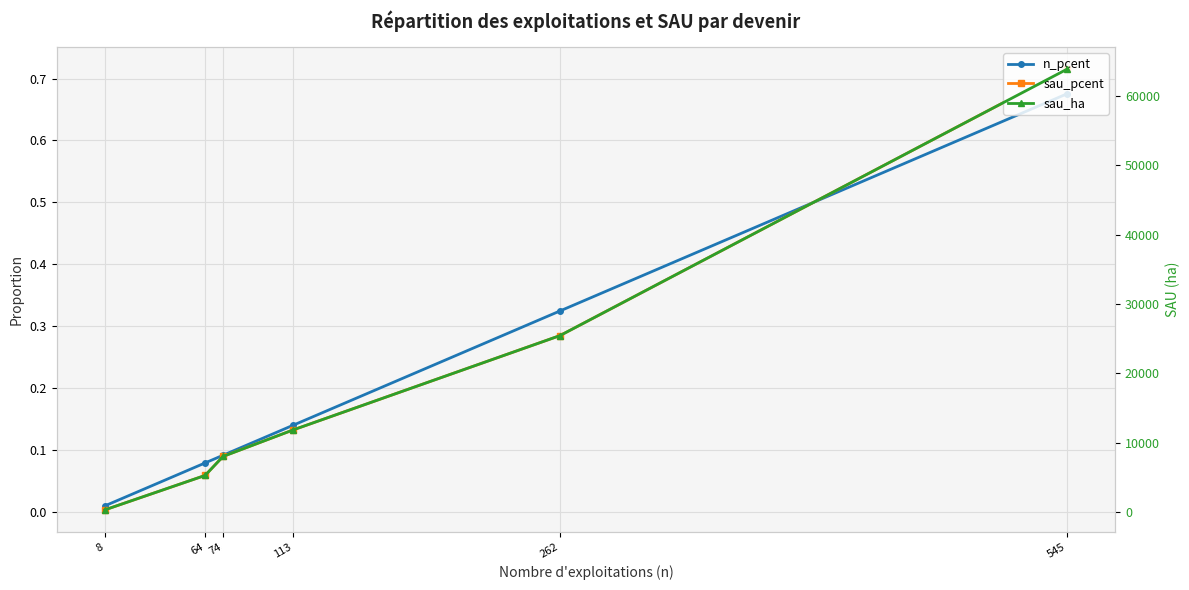

List the labels in order of n_pcent value, largest first.

545, 262, 113, 74, 64, 8